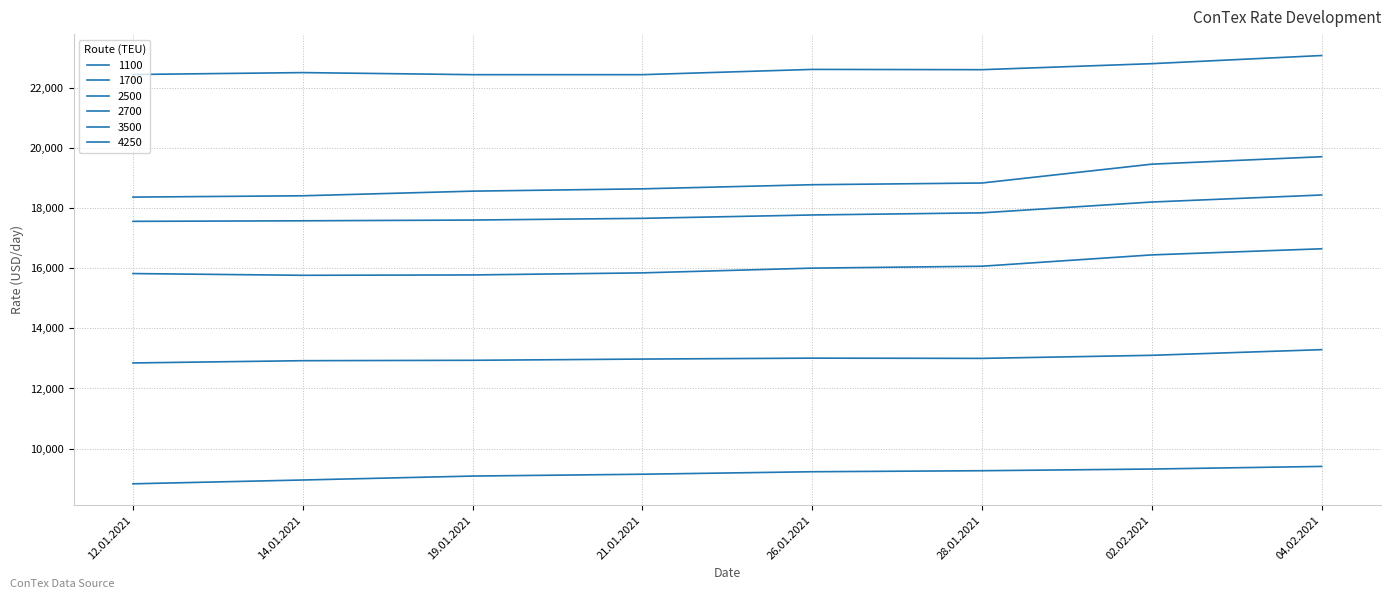

At how many categories does at least one series exceed 14350?

8